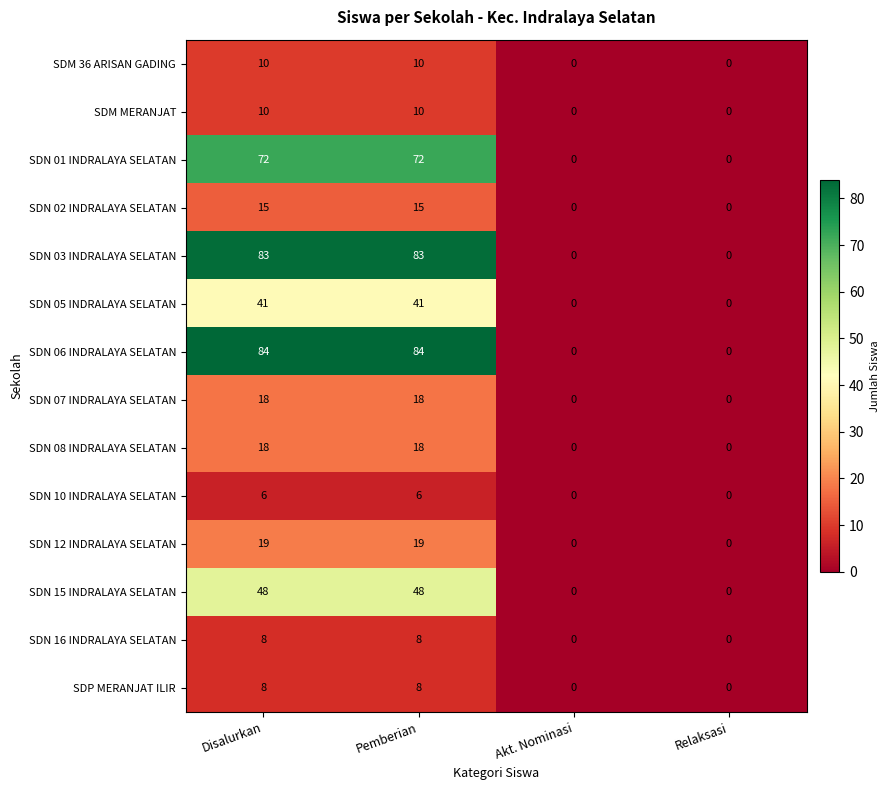

At how many categories does at least one series exceed 59?

2